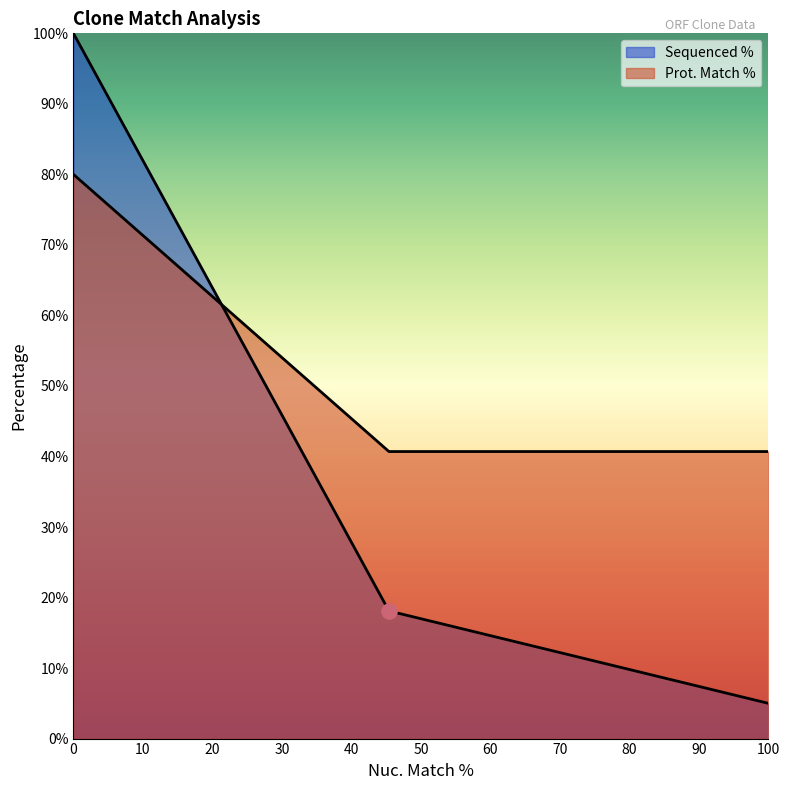

Which series has the largest Y range (max minus min)?

Sequenced %